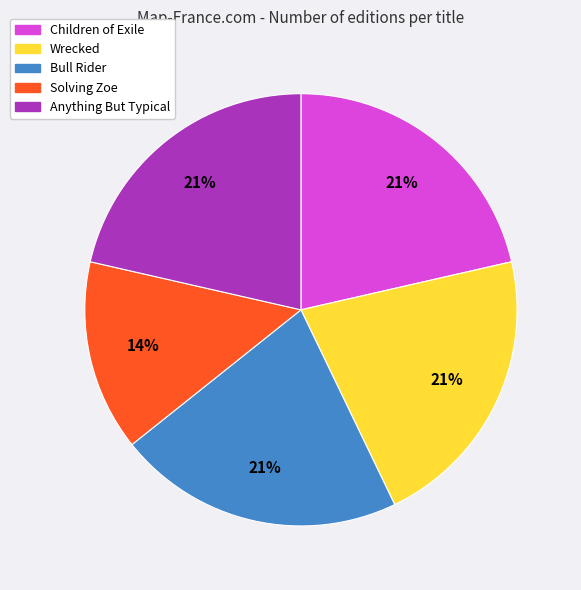

The Wrecked slice represents 21% of the pie. True or false?

True